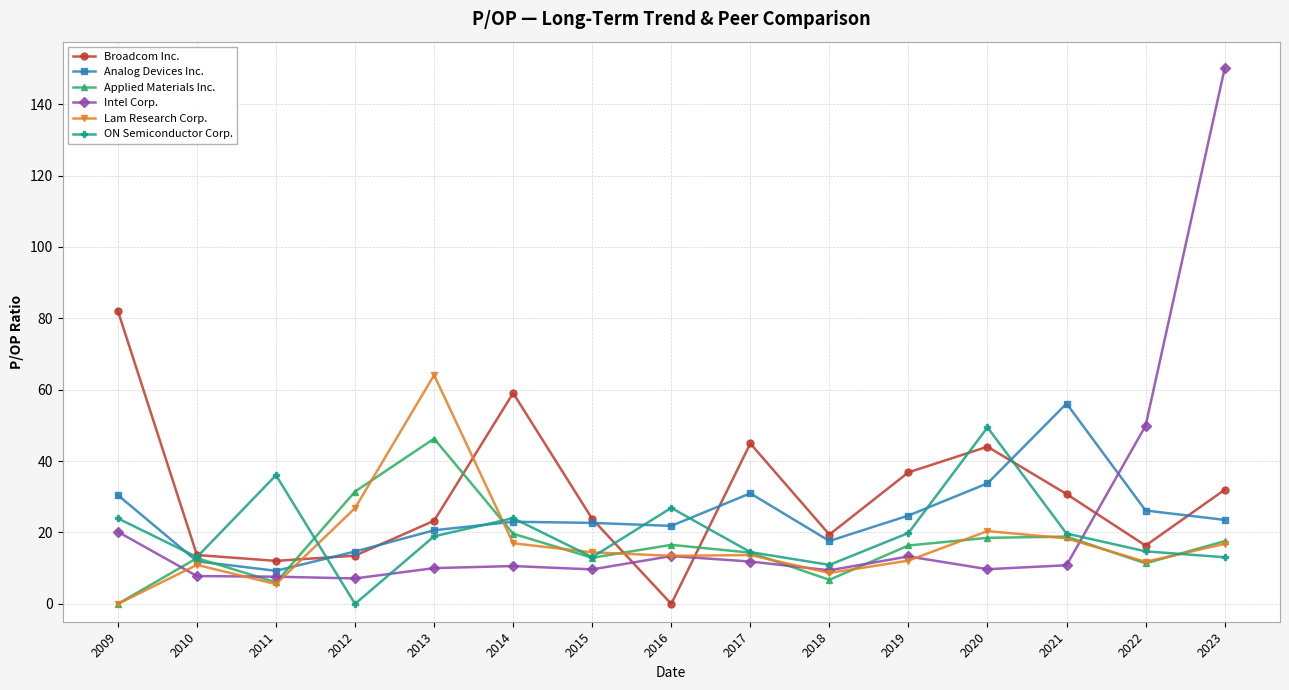

True or false: Applied Materials Inc. has more than 1 interior local peaks.

True